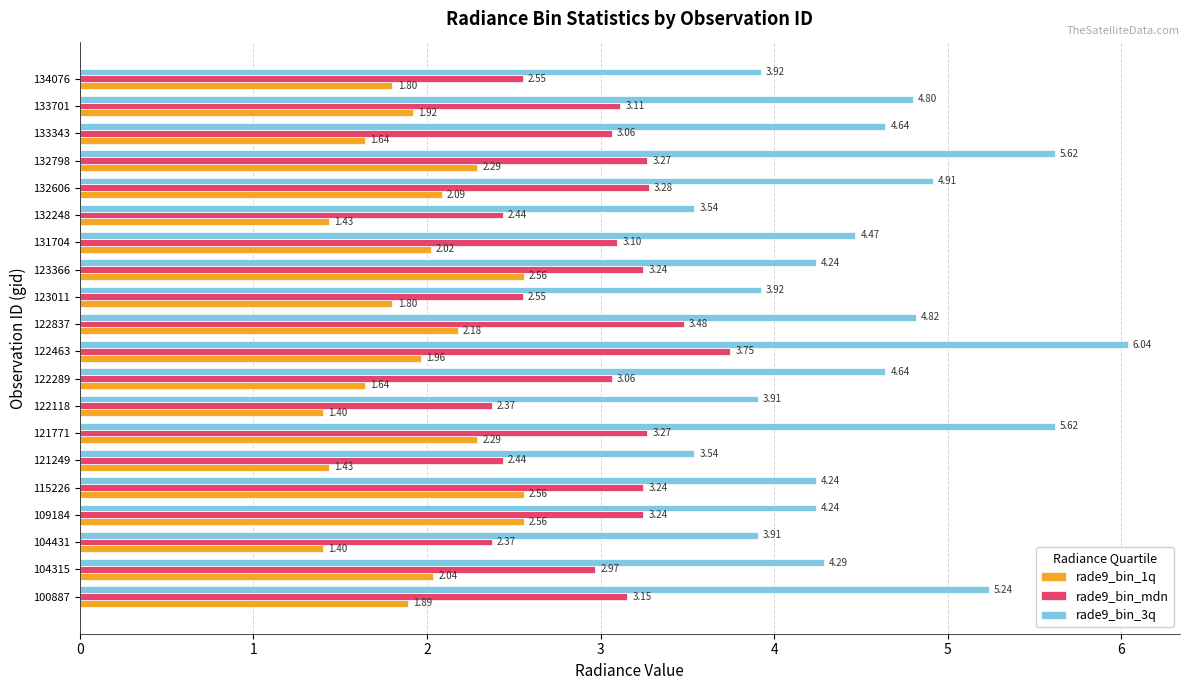

Which series has the widest spread of values?

rade9_bin_3q